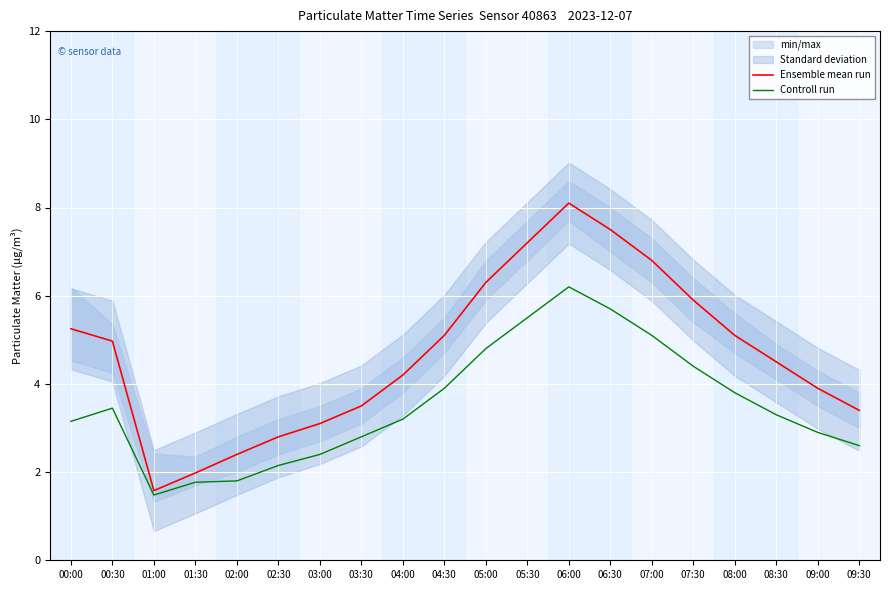

Is it true that Ensemble mean run equals 7.5 at 06:30?

True